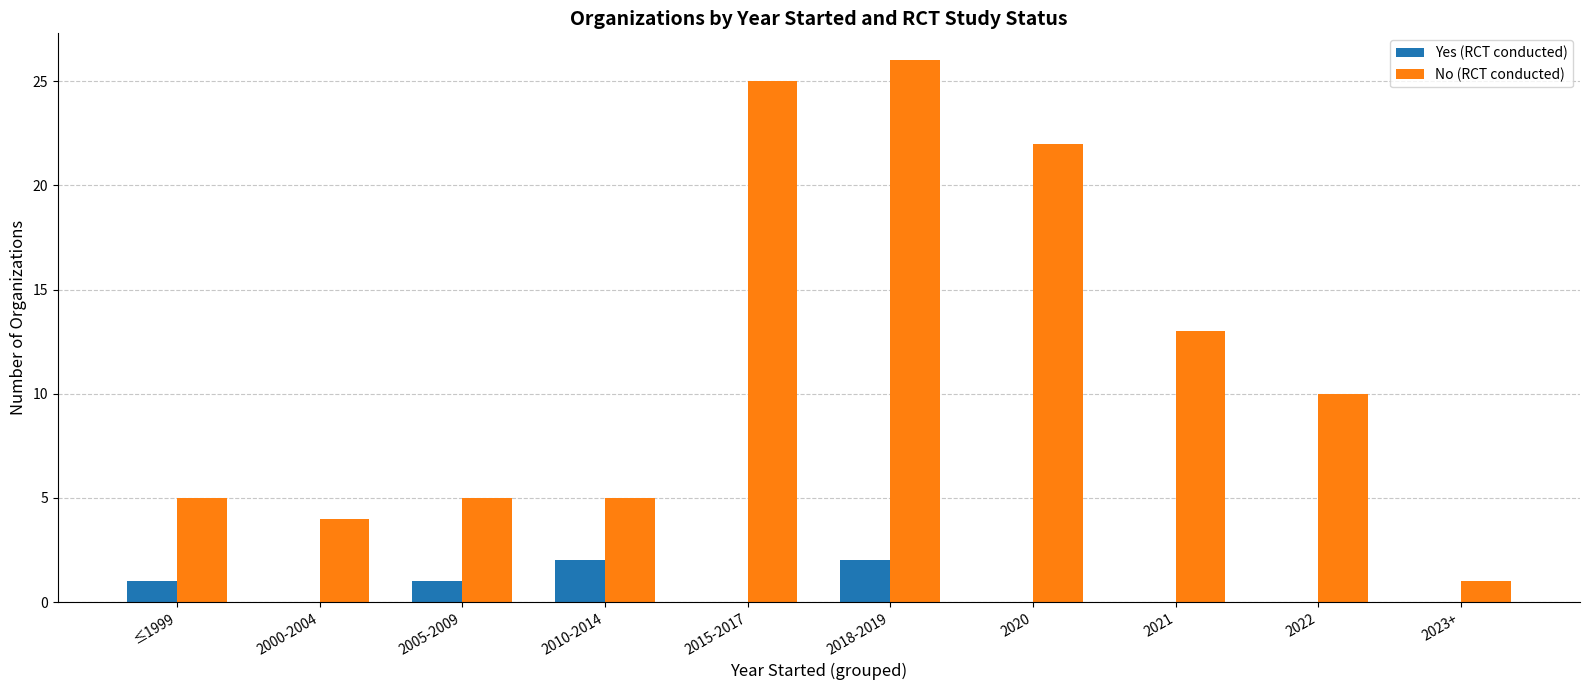

Which series has the largest total across all categories?

No (RCT conducted)